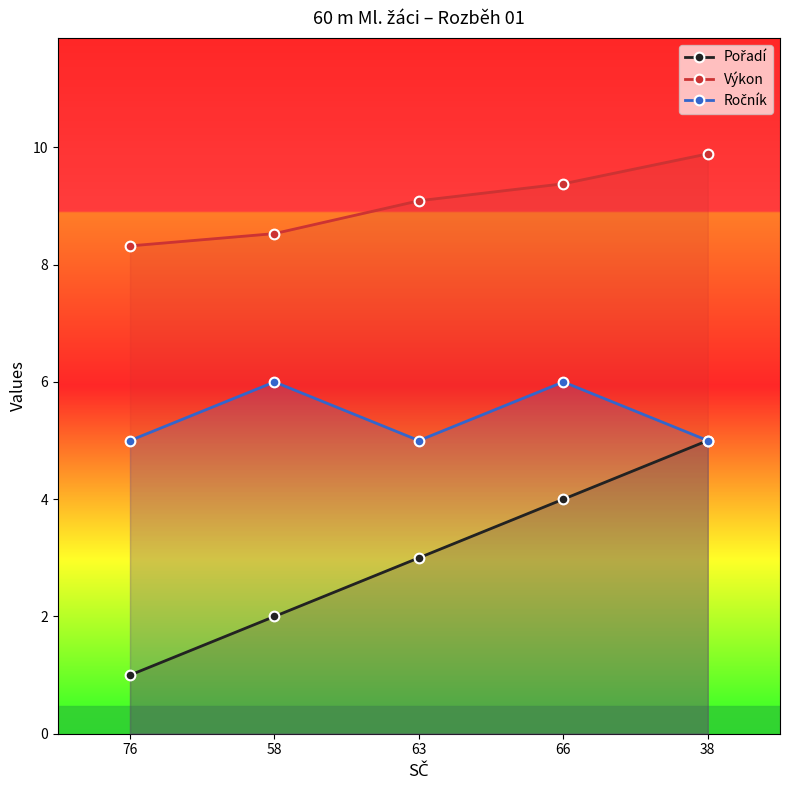

How many values in the Výkon series are below 9?

2